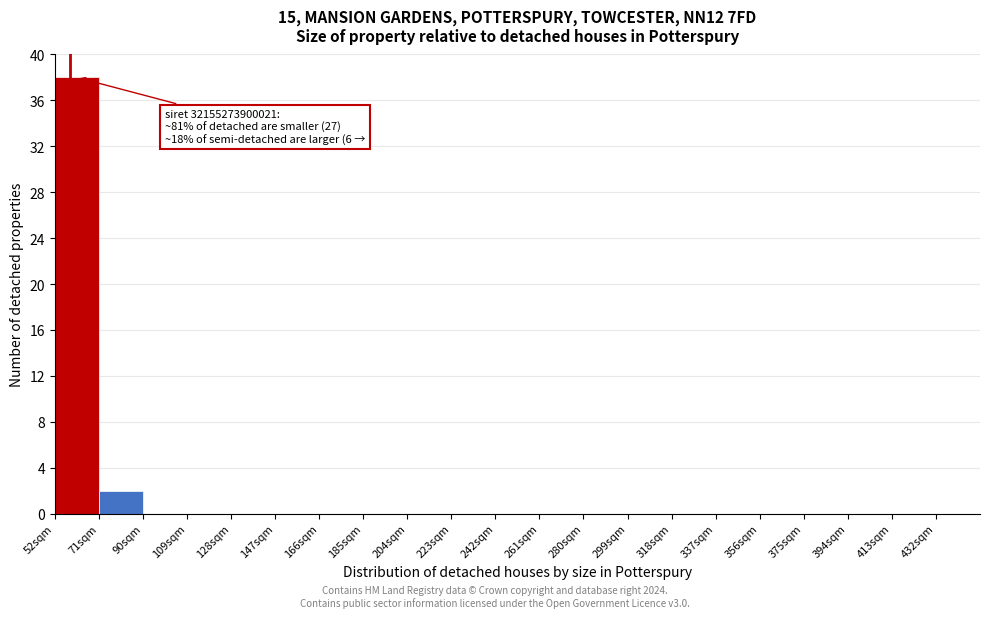

Over which range of the x-axis is the bar tallest?

52 to 71